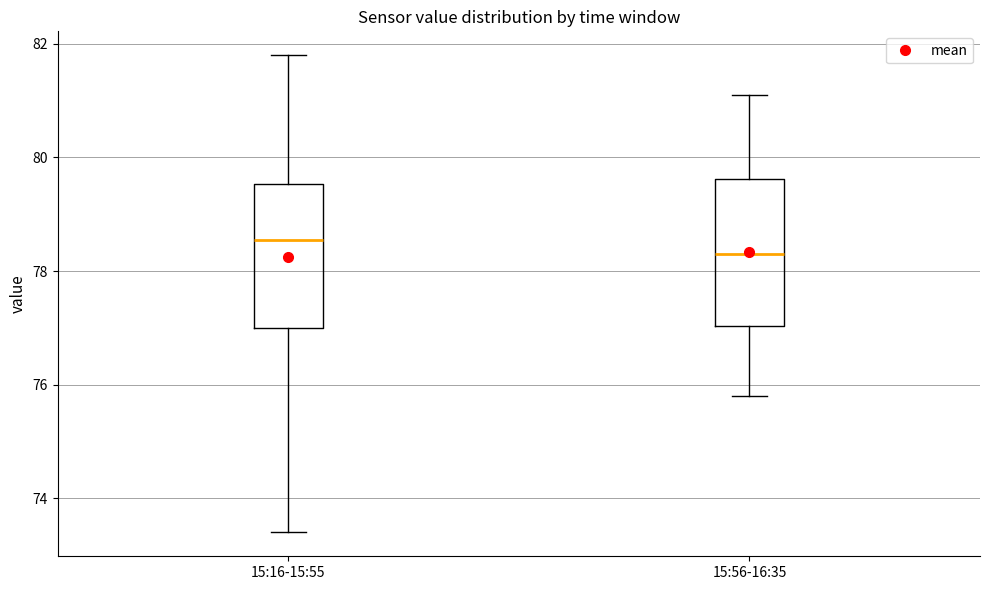

Reading left to right, read every box against the y-axis: the position of its median line, the range the box covers, and the ends of its whiskers. The values are not printed on the chart, so give them approximately, as read against the axis.

15:16-15:55: median 78.6, box 77.0 to 79.6, whiskers 73.4 to 81.8
15:56-16:35: median 78.4, box 77.0 to 79.6, whiskers 75.8 to 81.2